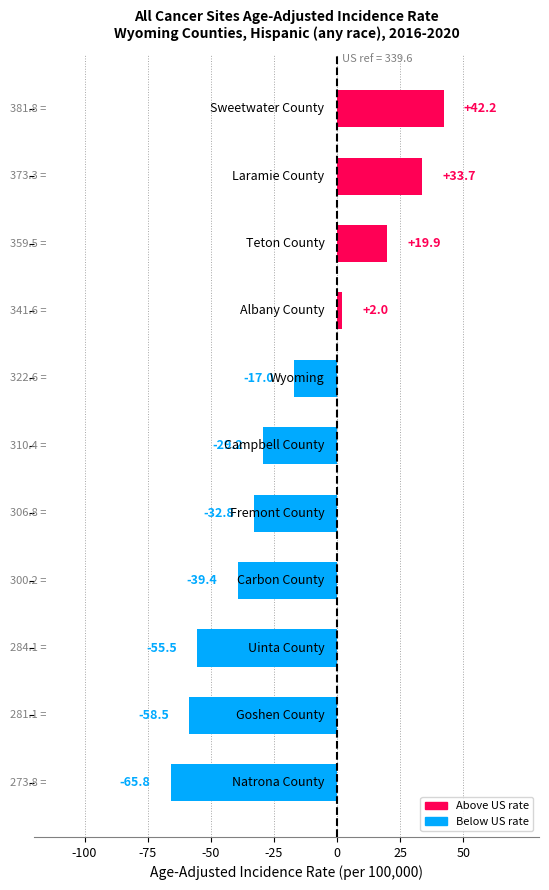

What is the value of the 3rd bar from the top?

19.9